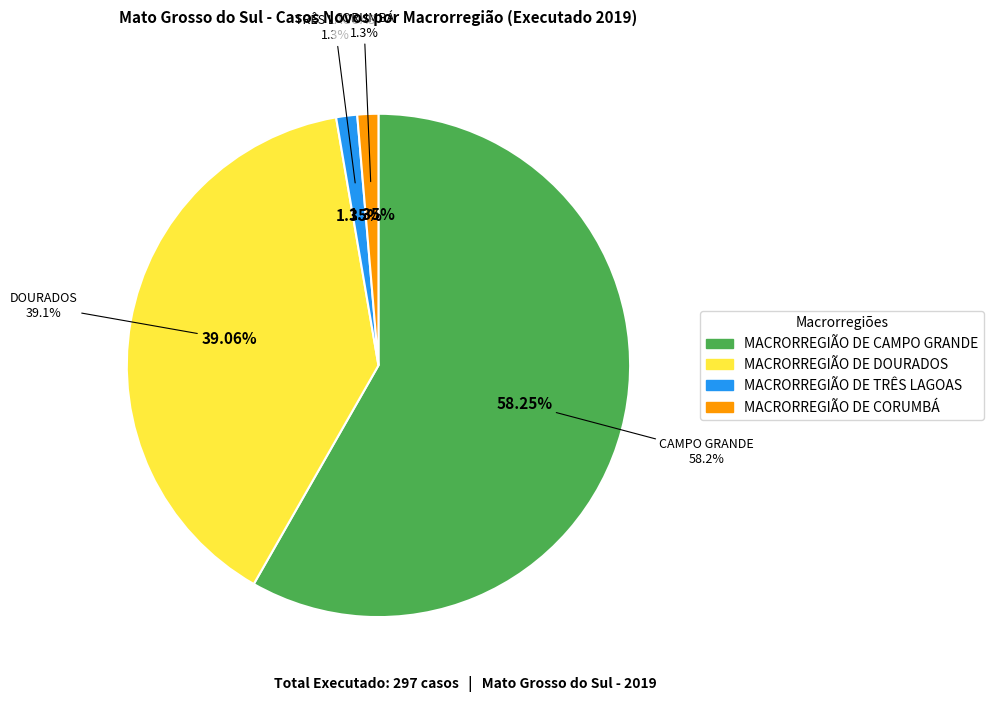

How many slices are in this pie chart?

4